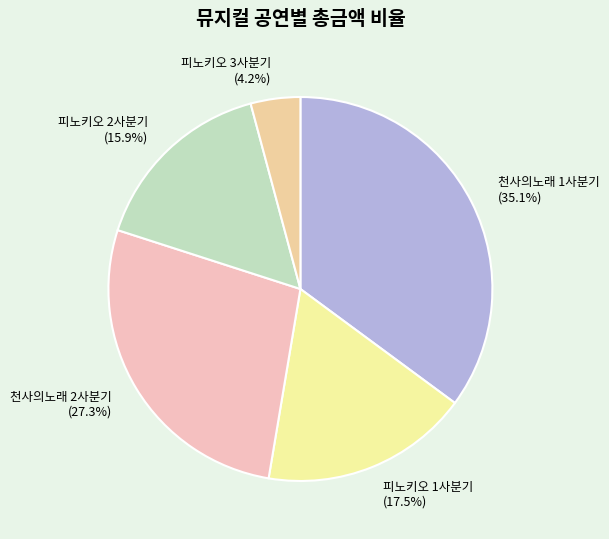

Do 피노키오 1사분기 and 피노키오 2사분기 together represent more than half of the pie?

No